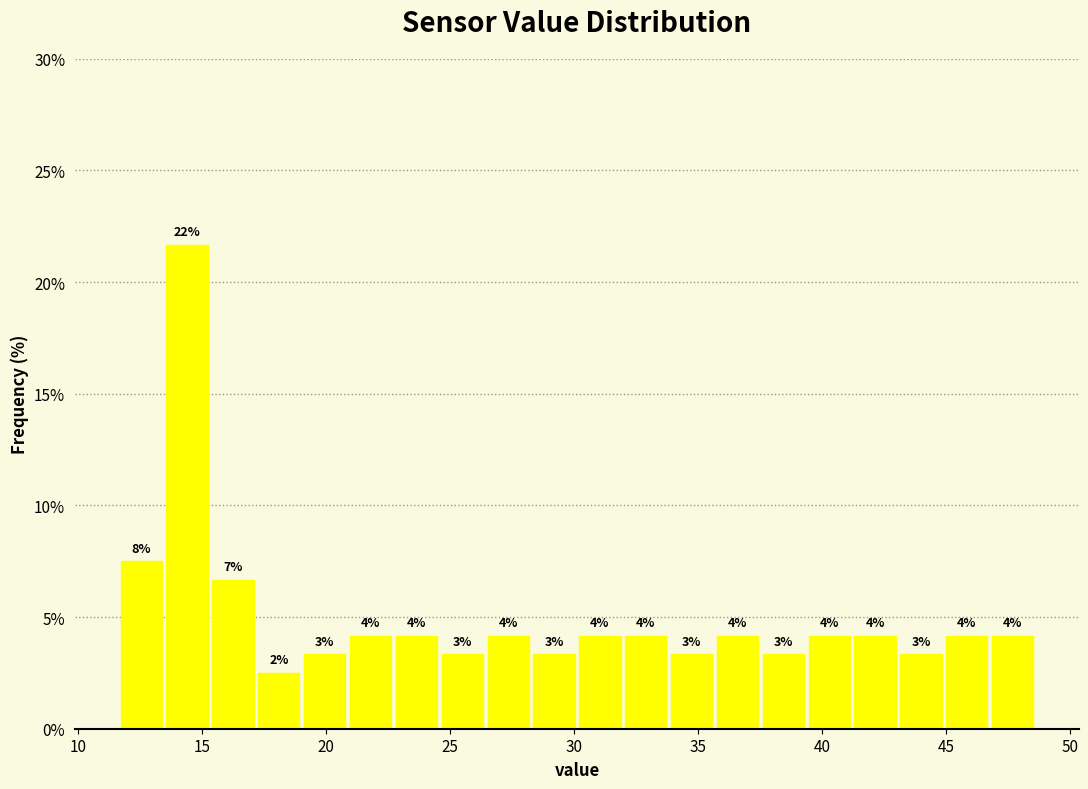

Around what value on the x-axis is the tallest bar? Give the approximate position of its centre, as read against the axis.

14.5